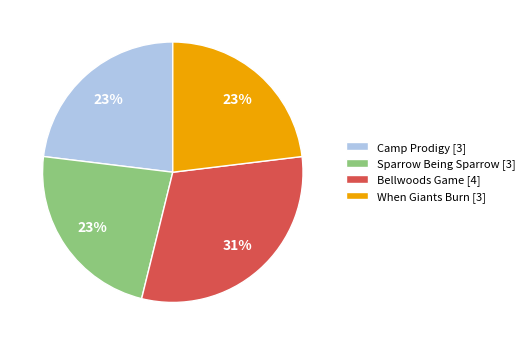

Does Bellwoods Game represent more than half of the total?

No